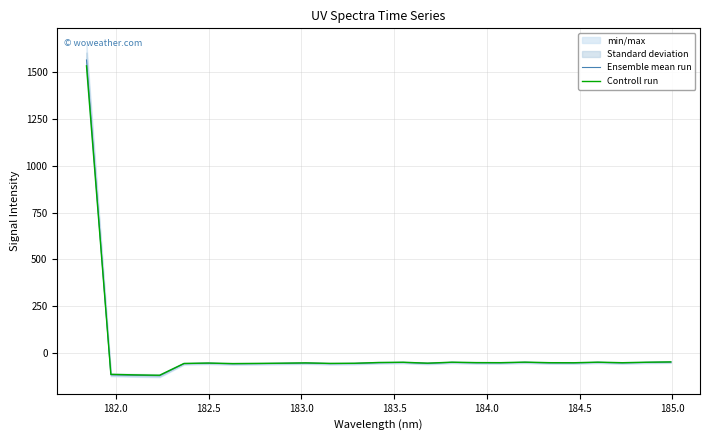

What is the sum of all Controll run values?

114.0